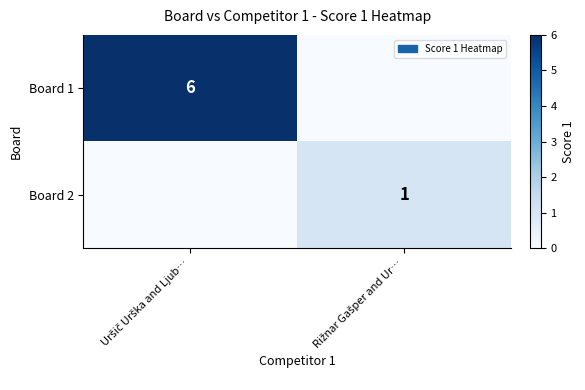

How many values in the Board 1 series are below 6?

1